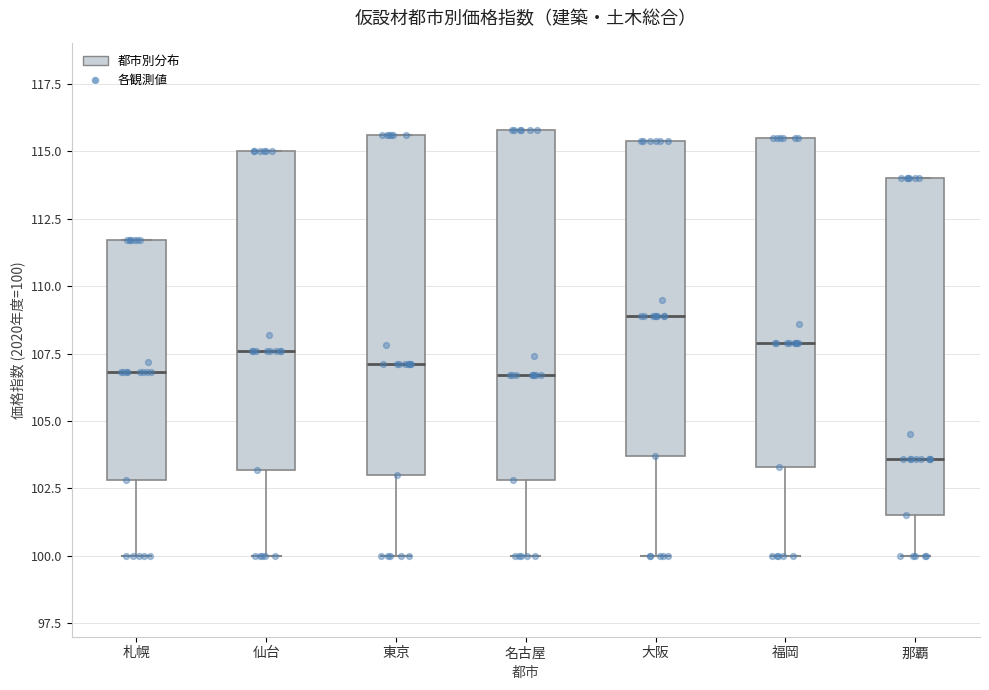

Where does the lower whisker of the box for 名古屋 end on the y-axis? The values are not printed on the chart, so give them approximately, as read against the axis.

100.0